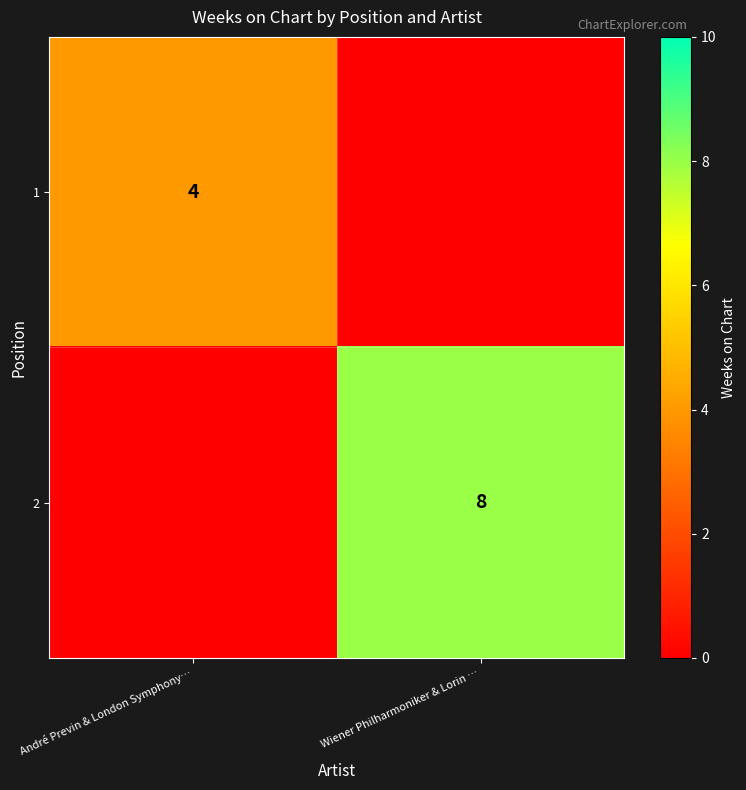

The value of 2 at Wiener Philharmoniker & Lorin … is 12. True or false?

False